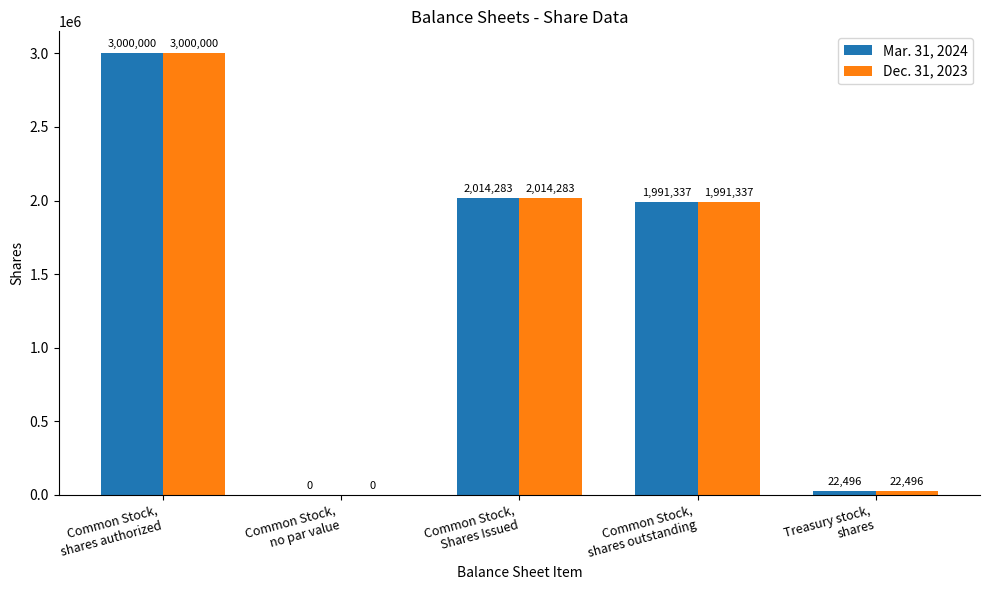

What is the maximum value for Mar. 31, 2024?

3000000